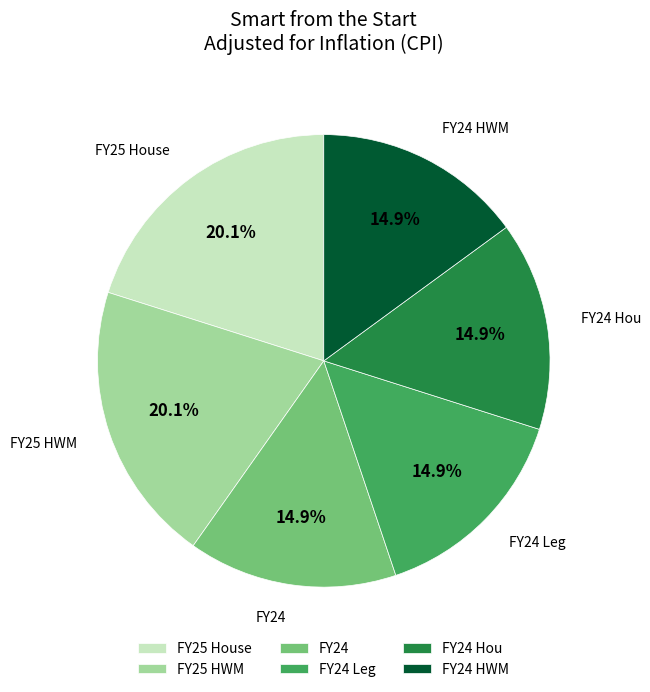

To the nearest percent, what is the combined percentage of FY24 HWM and FY24?

30%